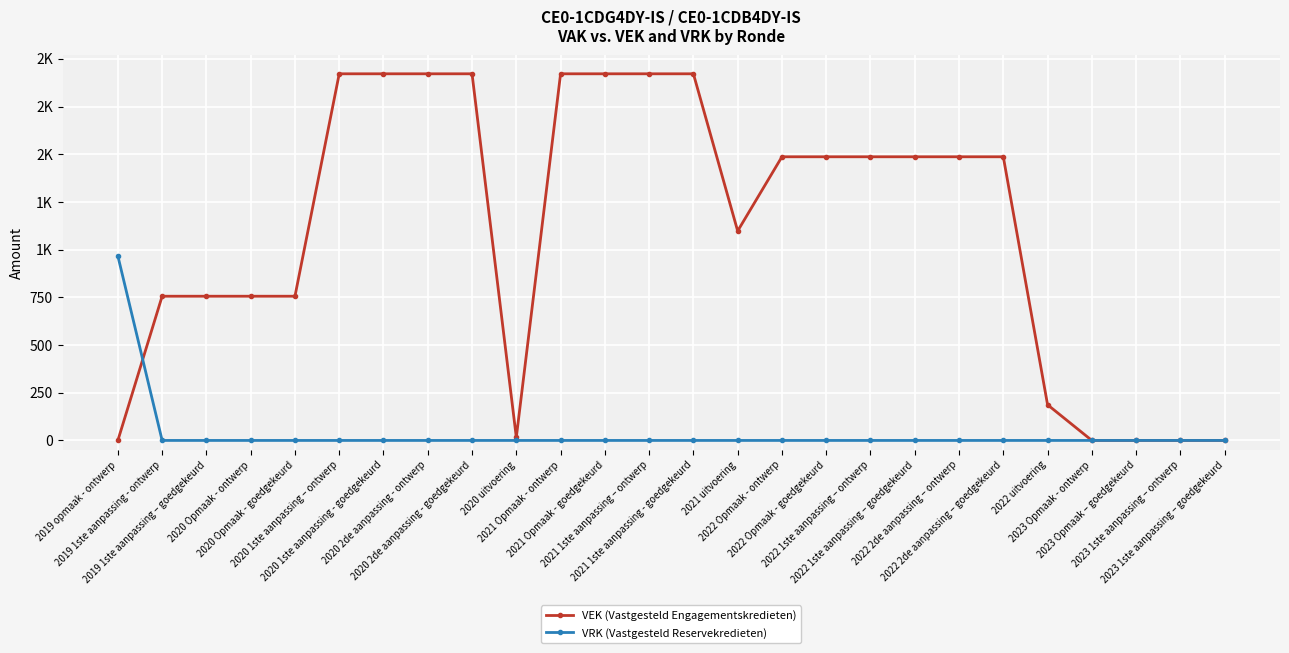

Reading left to right, transcribe all the data shown in this chart.

VEK (Vastgesteld Engagementskredieten): 2019 opmaak - ontwerp=0	2019 1ste aanpassing - ontwerp=756	2019 1ste aanpassing – goedgekeurd=756	2020 Opmaak - ontwerp=756	2020 Opmaak - goedgekeurd=756	2020 1ste aanpassing – ontwerp=1922	2020 1ste aanpassing - goedgekeurd=1922	2020 2de aanpassing - ontwerp=1922	2020 2de aanpassing - goedgekeurd=1922	2020 uitvoering=16	2021 Opmaak - ontwerp=1922	2021 Opmaak - goedgekeurd=1922	2021 1ste aanpassing – ontwerp=1922	2021 1ste aanpassing - goedgekeurd=1922	2021 uitvoering=1098	2022 Opmaak - ontwerp=1487	2022 Opmaak - goedgekeurd=1487	2022 1ste aanpassing – ontwerp=1487	2022 1ste aanpassing – goedgekeurd=1487	2022 2de aanpassing – ontwerp=1487	2022 2de aanpassing – goedgekeurd=1487	2022 uitvoering=187	2023 Opmaak - ontwerp=0	2023 Opmaak – goedgekeurd=0	2023 1ste aanpassing – ontwerp=0	2023 1ste aanpassing – goedgekeurd=0
VRK (Vastgesteld Reservekredieten): 2019 opmaak - ontwerp=967	2019 1ste aanpassing - ontwerp=0	2019 1ste aanpassing – goedgekeurd=0	2020 Opmaak - ontwerp=0	2020 Opmaak - goedgekeurd=0	2020 1ste aanpassing – ontwerp=0	2020 1ste aanpassing - goedgekeurd=0	2020 2de aanpassing - ontwerp=0	2020 2de aanpassing - goedgekeurd=0	2020 uitvoering=0	2021 Opmaak - ontwerp=0	2021 Opmaak - goedgekeurd=0	2021 1ste aanpassing – ontwerp=0	2021 1ste aanpassing - goedgekeurd=0	2021 uitvoering=0	2022 Opmaak - ontwerp=0	2022 Opmaak - goedgekeurd=0	2022 1ste aanpassing – ontwerp=0	2022 1ste aanpassing – goedgekeurd=0	2022 2de aanpassing – ontwerp=0	2022 2de aanpassing – goedgekeurd=0	2022 uitvoering=0	2023 Opmaak - ontwerp=0	2023 Opmaak – goedgekeurd=0	2023 1ste aanpassing – ontwerp=0	2023 1ste aanpassing – goedgekeurd=0